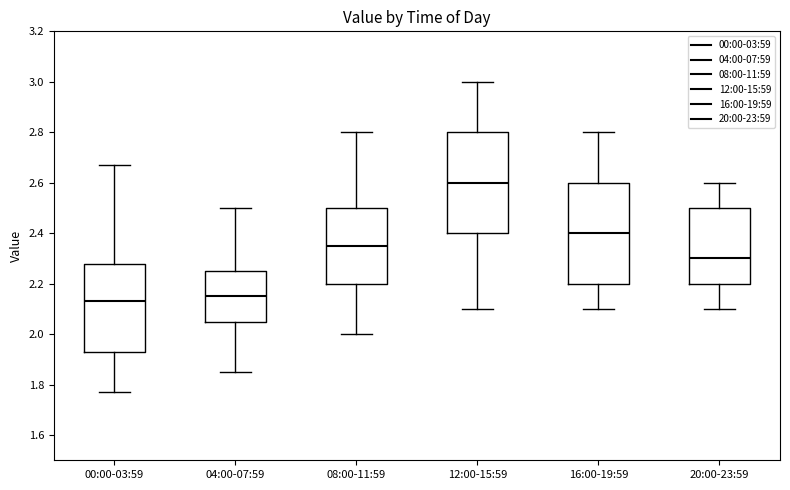

Reading left to right, transcribe this box plot: for each box, give where its median line is, the range the box spans, and where its two whiskers end, as read against the y-axis. The values are not printed on the chart, so give them approximately, as read against the axis.

00:00-03:59: median 2.14, box 1.94 to 2.28, whiskers 1.78 to 2.68
04:00-07:59: median 2.16, box 2.06 to 2.26, whiskers 1.86 to 2.50
08:00-11:59: median 2.36, box 2.20 to 2.50, whiskers 2.00 to 2.80
12:00-15:59: median 2.60, box 2.40 to 2.80, whiskers 2.10 to 3.00
16:00-19:59: median 2.40, box 2.20 to 2.60, whiskers 2.10 to 2.80
20:00-23:59: median 2.30, box 2.20 to 2.50, whiskers 2.10 to 2.60